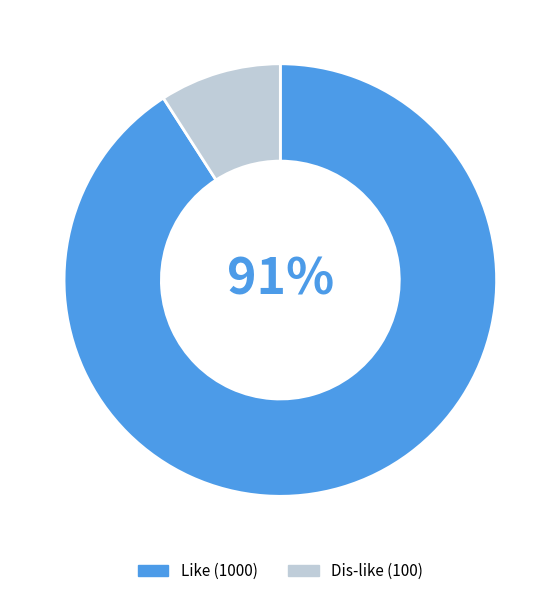

To the nearest percent, what is the average slice percentage?

50%